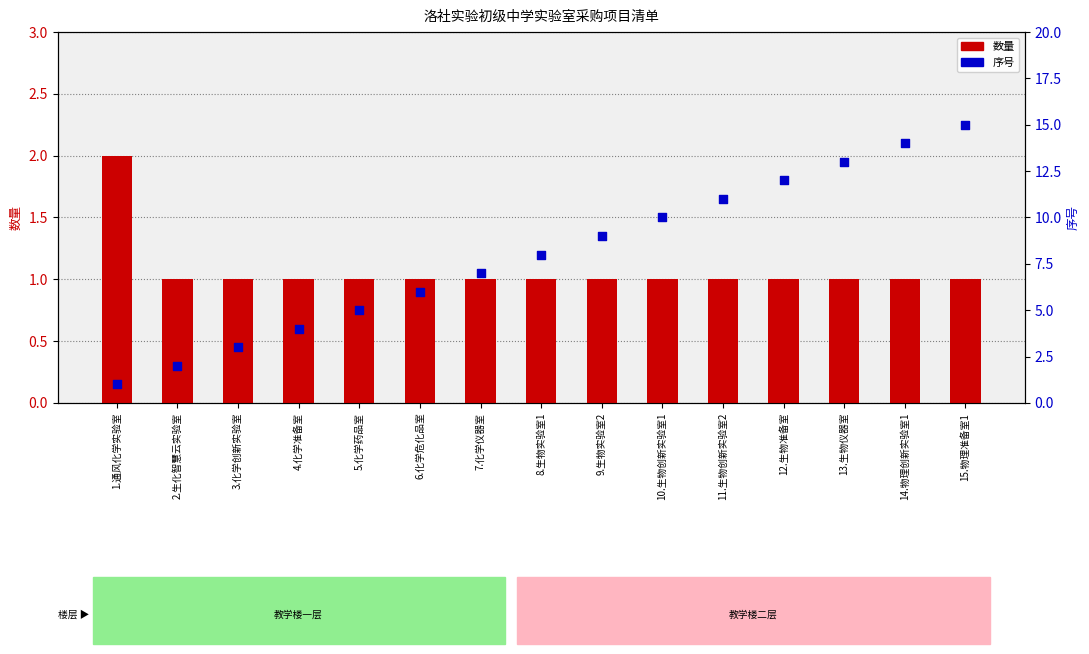

Is the value of 数量 at 1.通风化学实验室 greater than the value of 序号 at 9.生物实验室2?

No